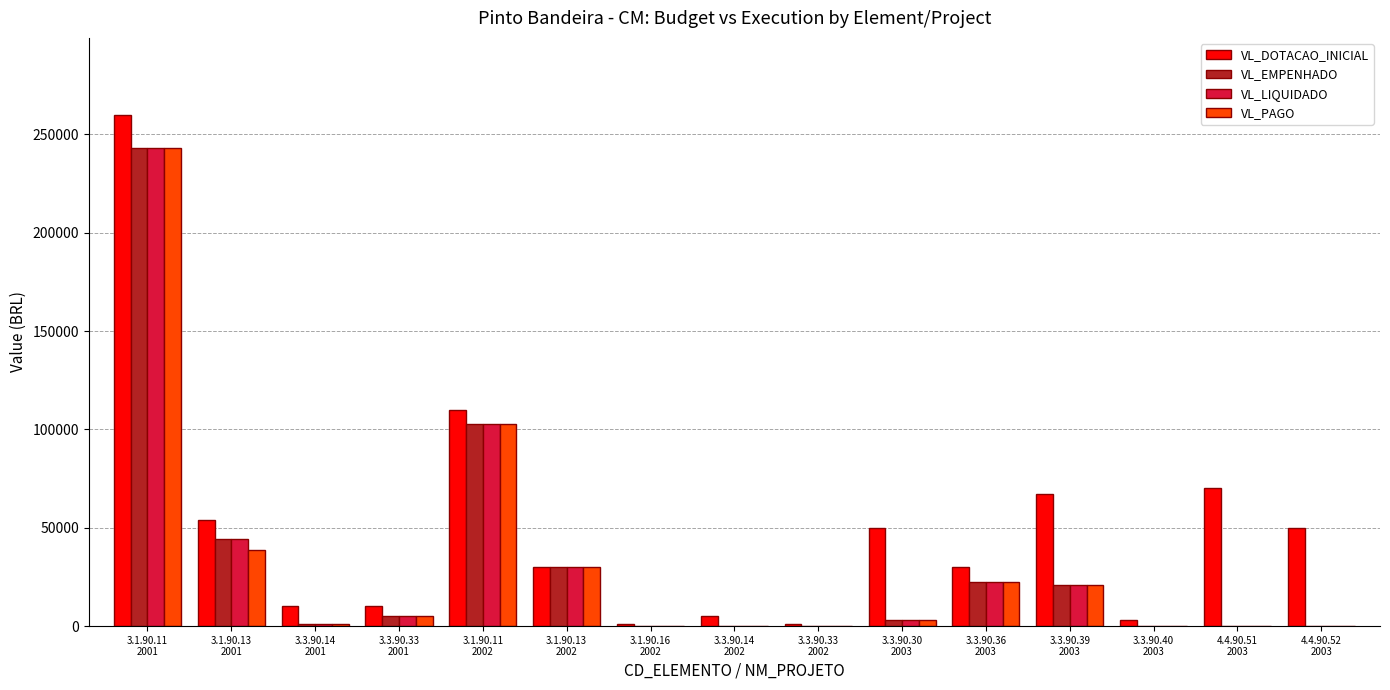

What is the spread (max minus min) of values at 3.3.90.40
2003?

3000.0